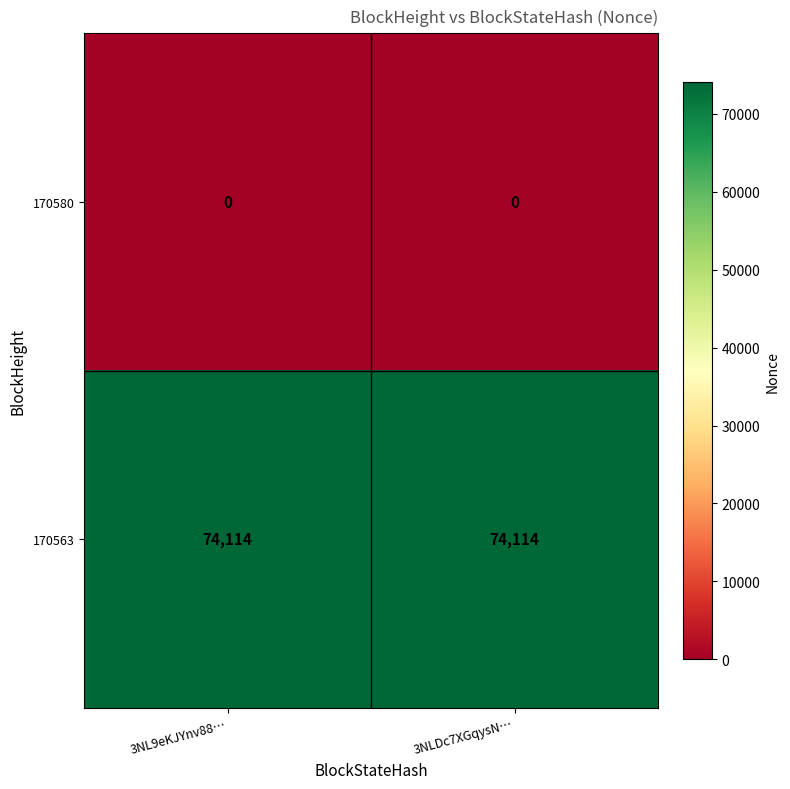

Is it true that 170563 equals 74114 at 3NL9eKJYnv88…?

True